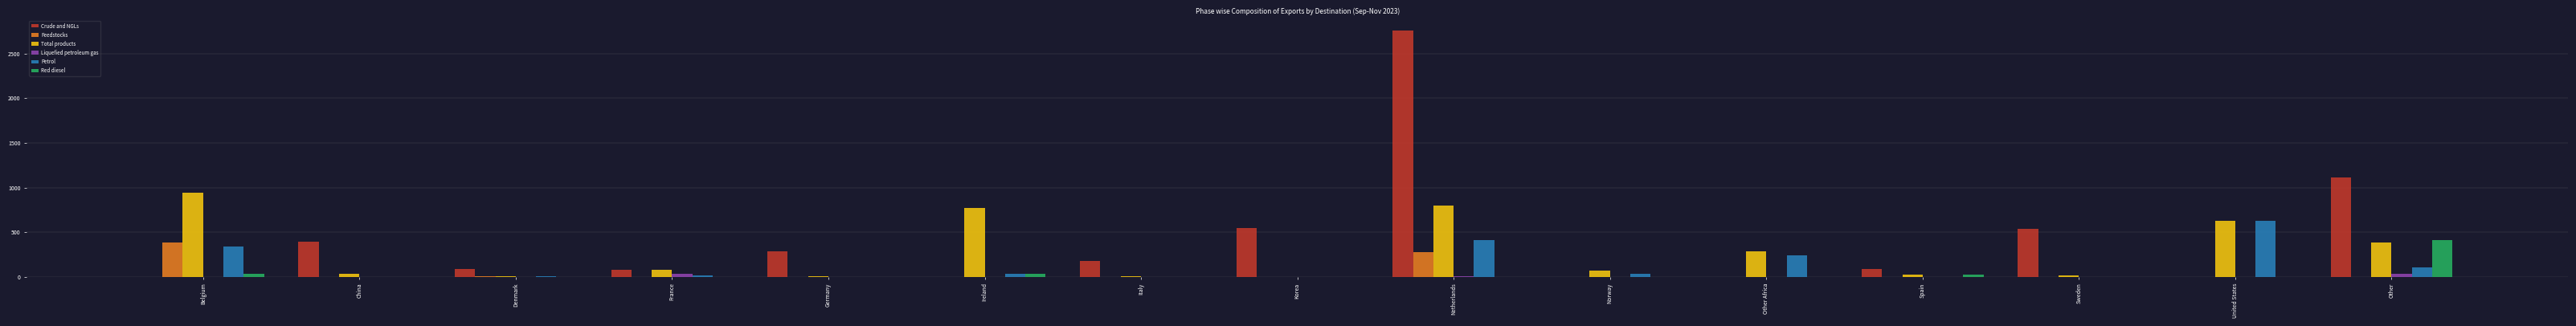

How many groups of bars are there?

15